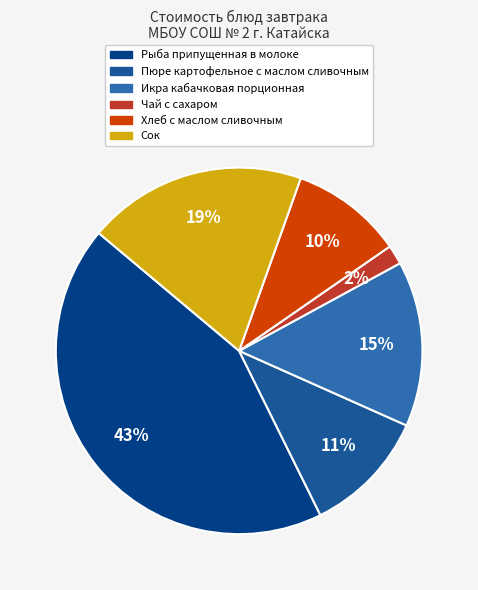

To the nearest percent, what is the difference between the largest and smallest slice percentages?

42%